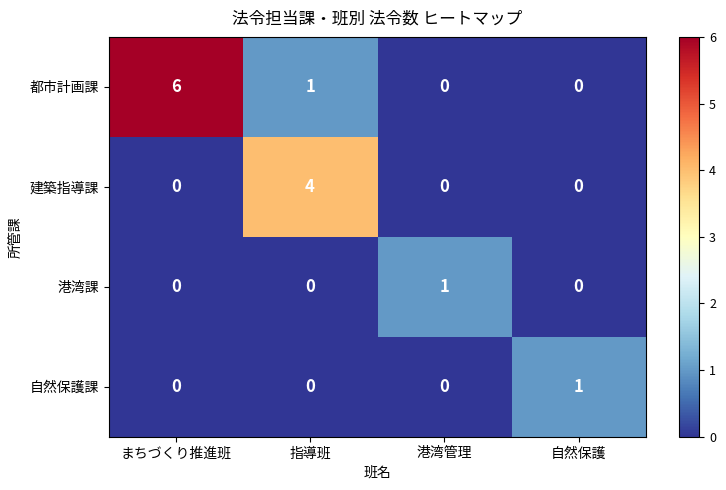

Reading left to right, extract all data points from this chart.

都市計画課: まちづくり推進班=6	指導班=1	港湾管理=0	自然保護=0
建築指導課: まちづくり推進班=0	指導班=4	港湾管理=0	自然保護=0
港湾課: まちづくり推進班=0	指導班=0	港湾管理=1	自然保護=0
自然保護課: まちづくり推進班=0	指導班=0	港湾管理=0	自然保護=1